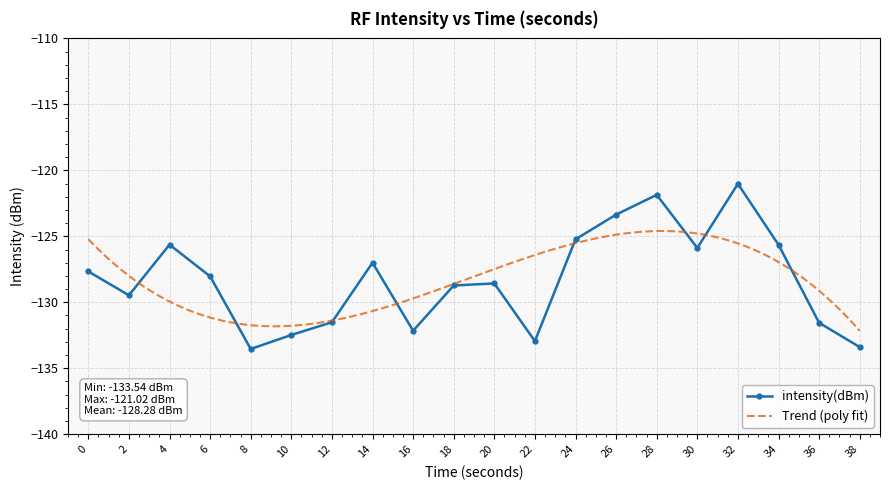

What is the maximum value shown in the chart?

-121.0